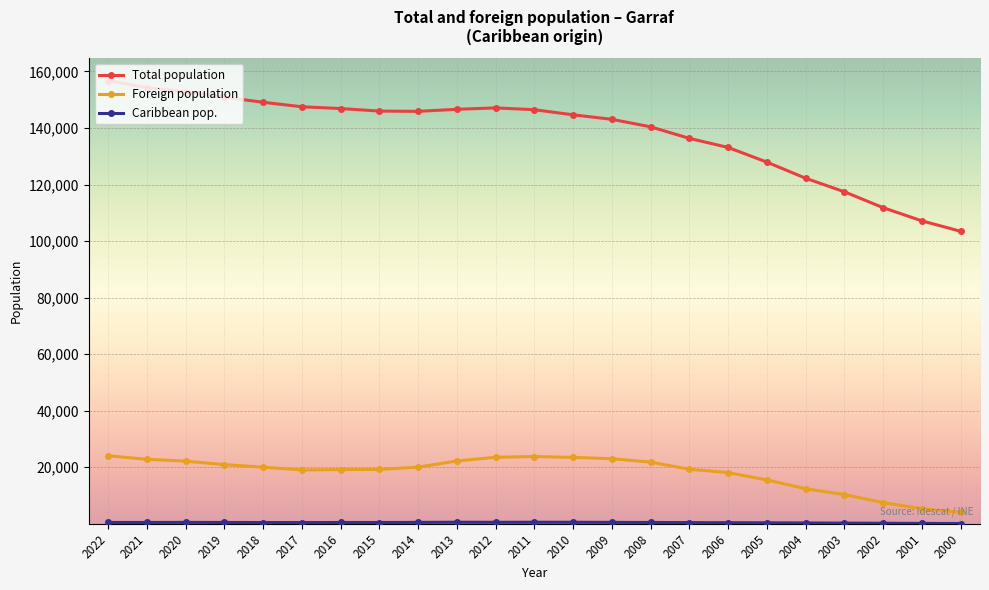

What is the spread (max minus min) of values at 2000?

103371